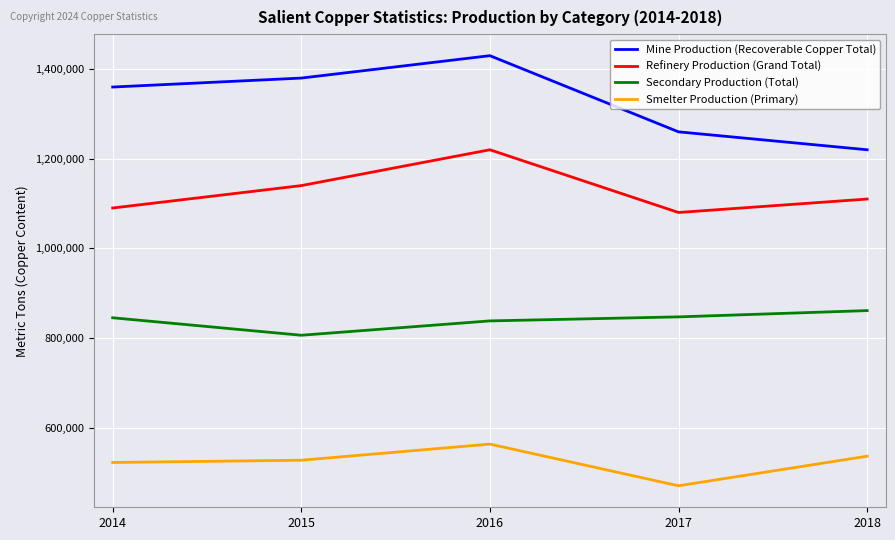

What is the spread (max minus min) of values at 2015?

853000